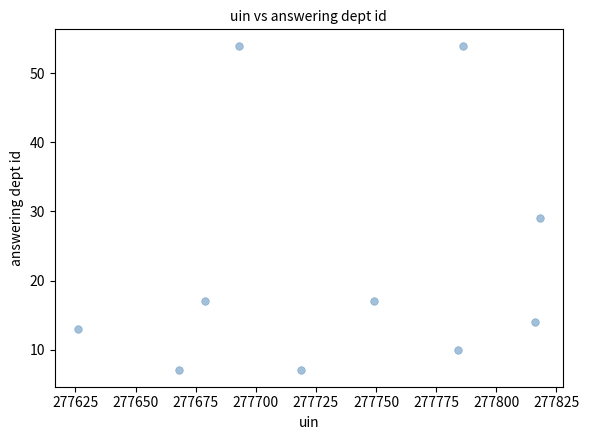

What is the average Y value?

22